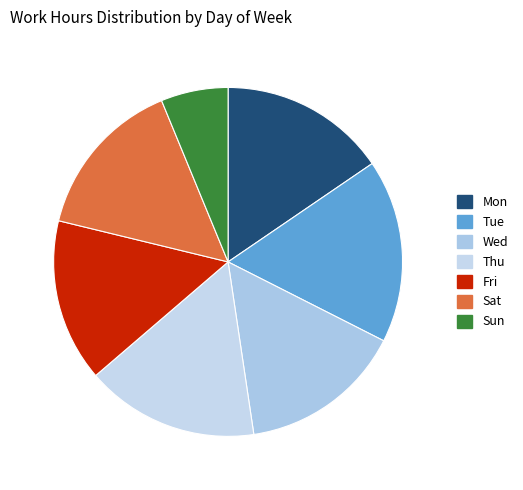

True or false: Mon accounts for 25% of the total.

False